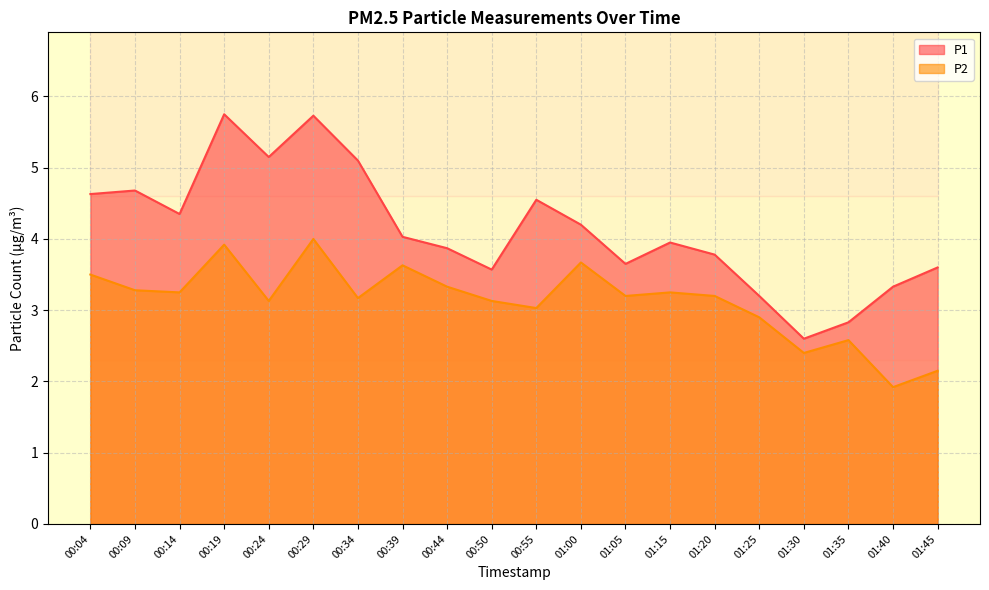

Is the value of P1 at 00:14 greater than the value of P2 at 00:04?

Yes